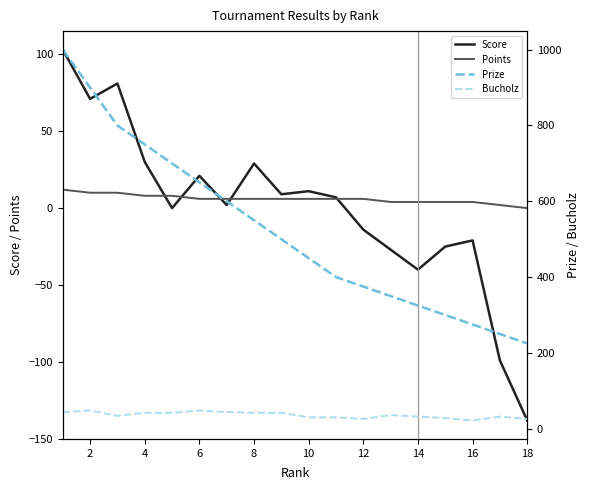

The value of Points at 18 is 0. True or false?

True